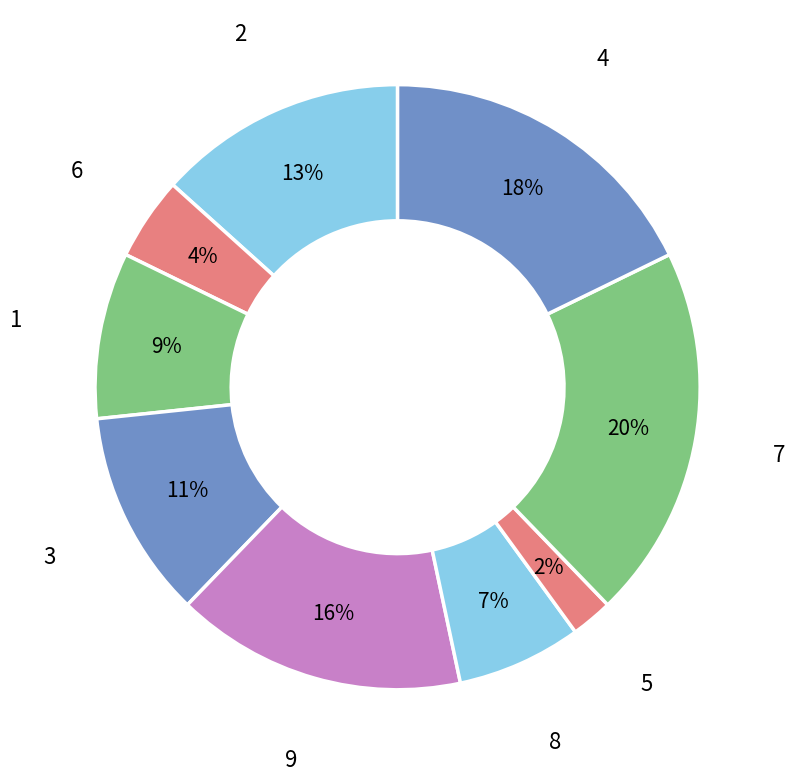

How many slices are in this pie chart?

9